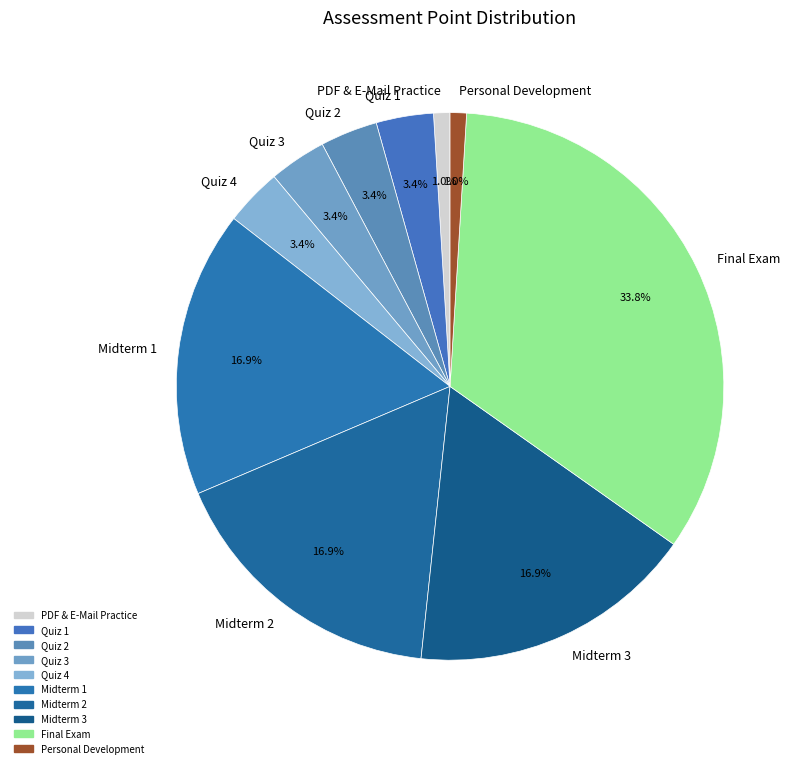

To the nearest percent, what portion does Midterm 2 represent?

17%